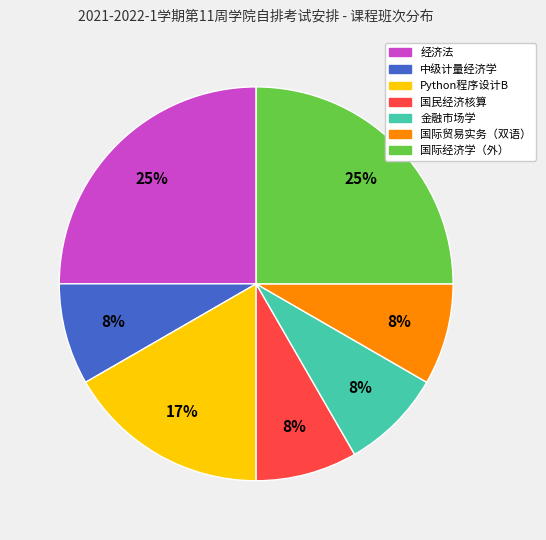

Does Python程序设计B account for over 50% of the chart?

No